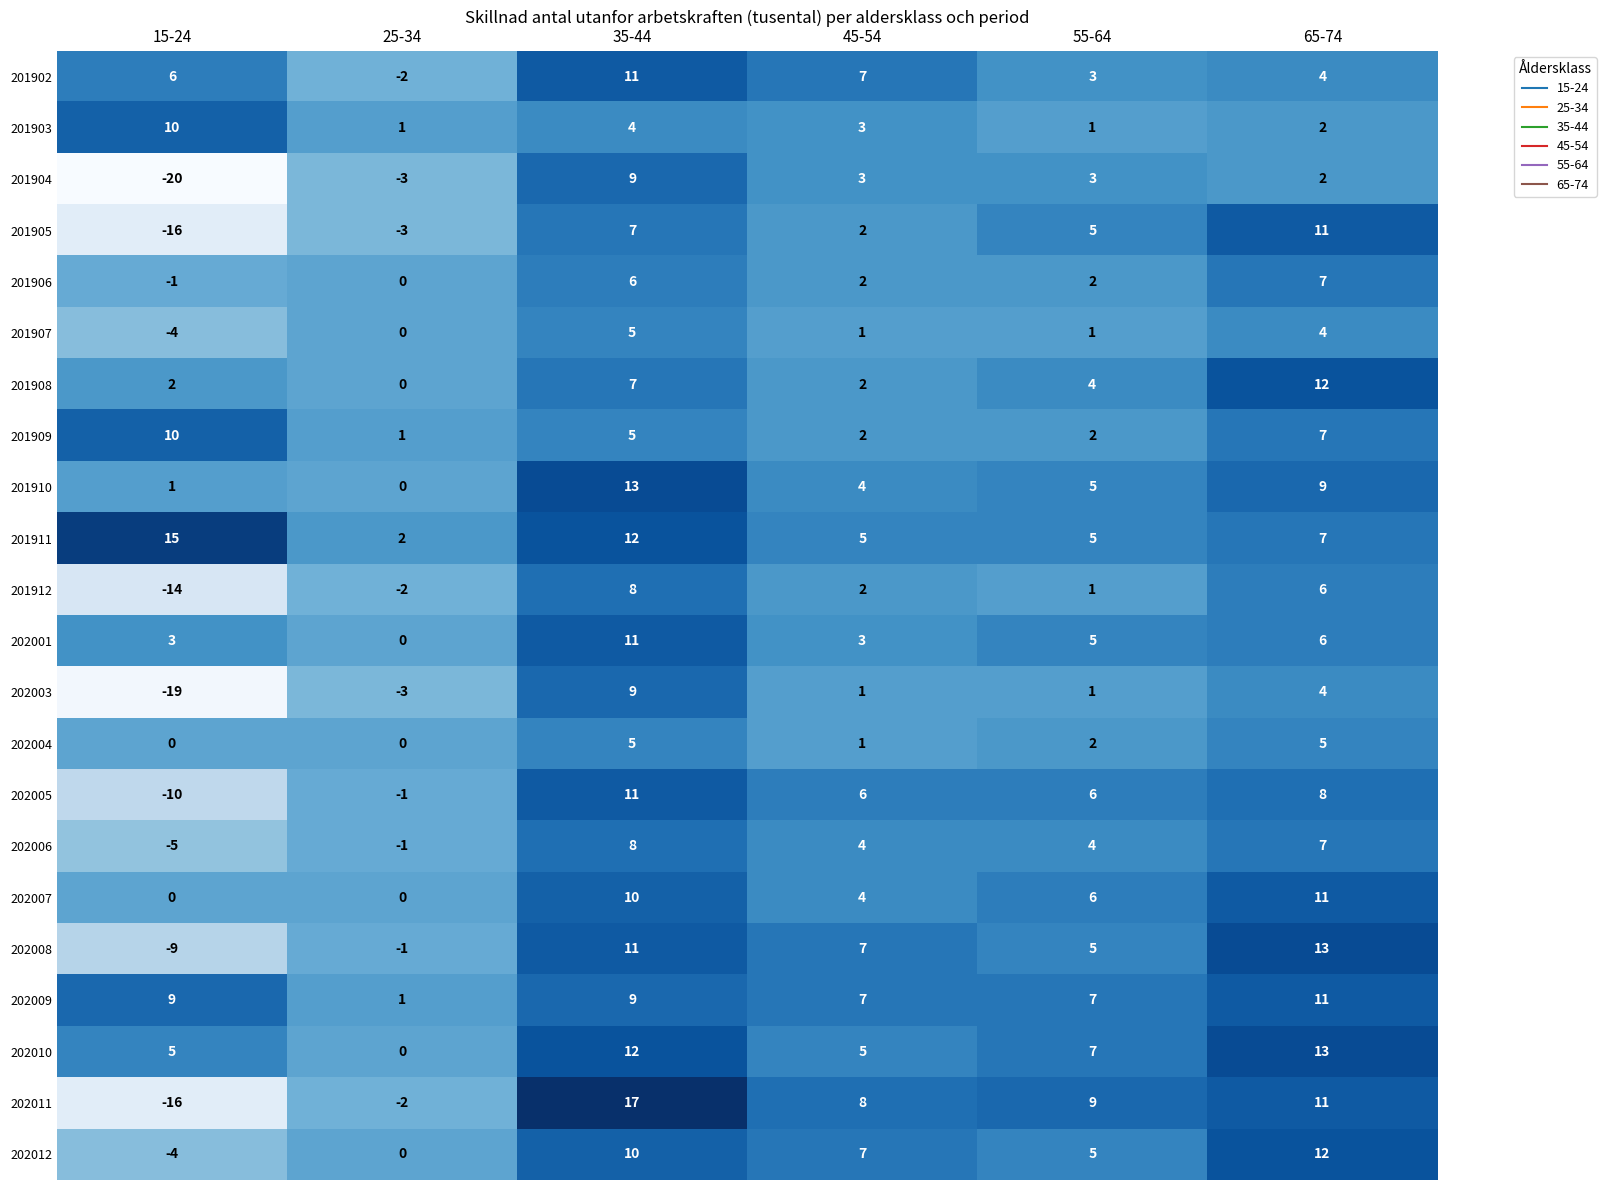

Which category has the lowest value in the 202009 series?

25-34